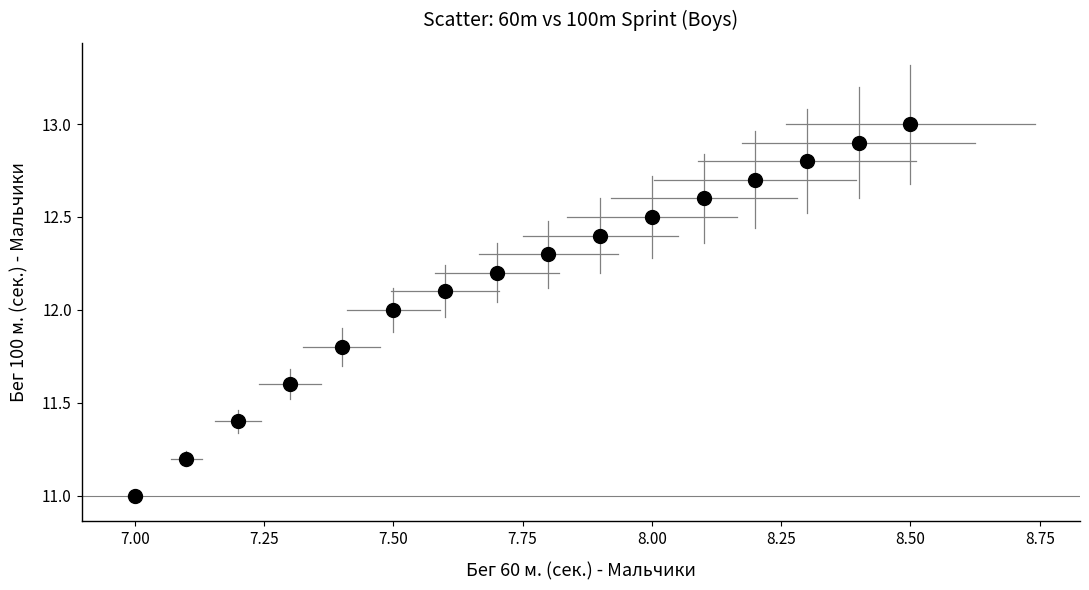

What is the range of Y values (max minus min)?

2.0